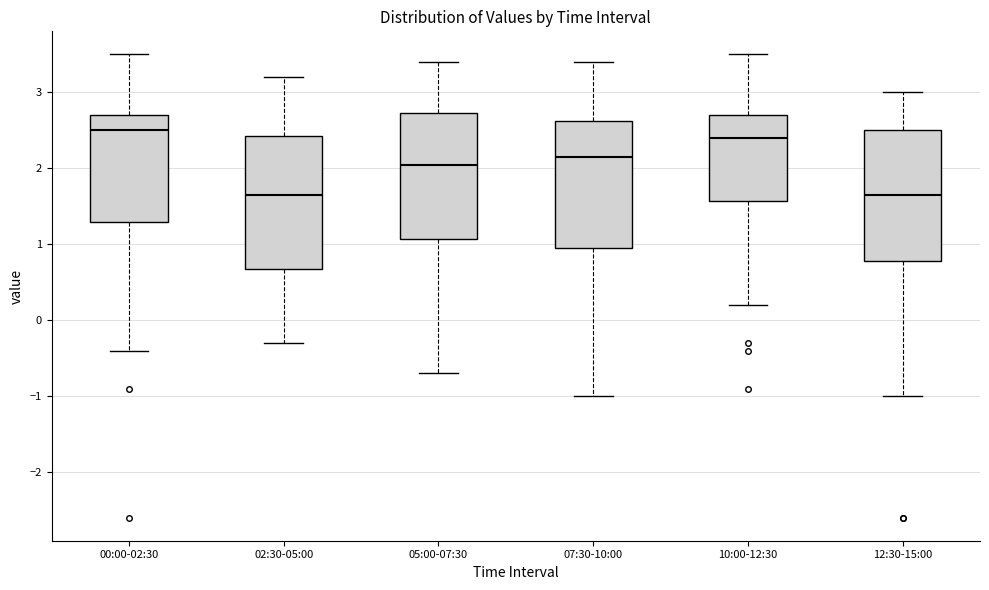

Reading left to right, read every box against the y-axis: the position of its median line, the range the box covers, and the ends of its whiskers. The values are not printed on the chart, so give them approximately, as read against the axis.

00:00-02:30: median 2.5, box 1.3 to 2.7, whiskers -0.4 to 3.5
02:30-05:00: median 1.7, box 0.7 to 2.4, whiskers -0.3 to 3.2
05:00-07:30: median 2.1, box 1.1 to 2.7, whiskers -0.7 to 3.4
07:30-10:00: median 2.2, box 1.0 to 2.6, whiskers -1.0 to 3.4
10:00-12:30: median 2.4, box 1.6 to 2.7, whiskers 0.2 to 3.5
12:30-15:00: median 1.7, box 0.8 to 2.5, whiskers -1.0 to 3.0